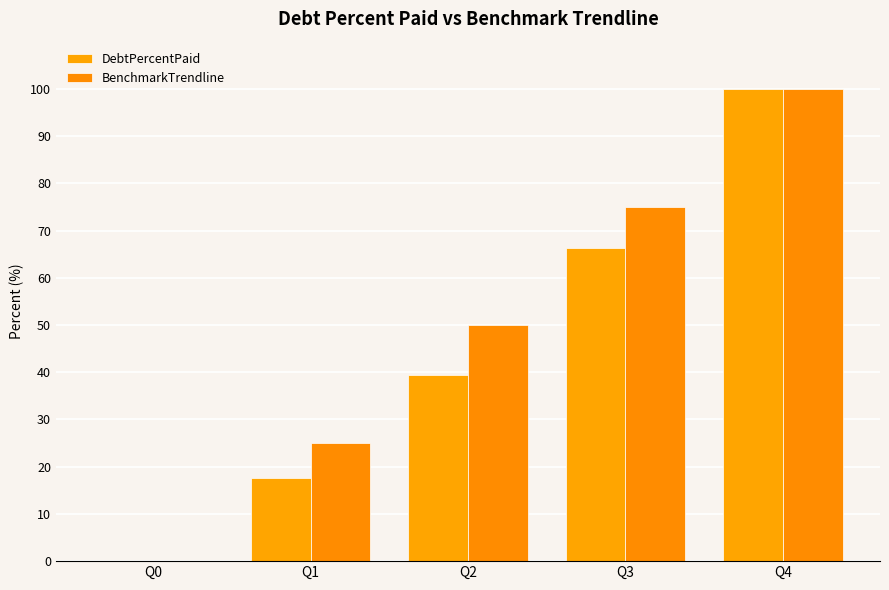

Reading right to left, list all the values displayed in this chart.

DebtPercentPaid: 100.0	66.4	39.3	17.6	0.0
BenchmarkTrendline: 100.0	75.0	50.0	25.0	0.0